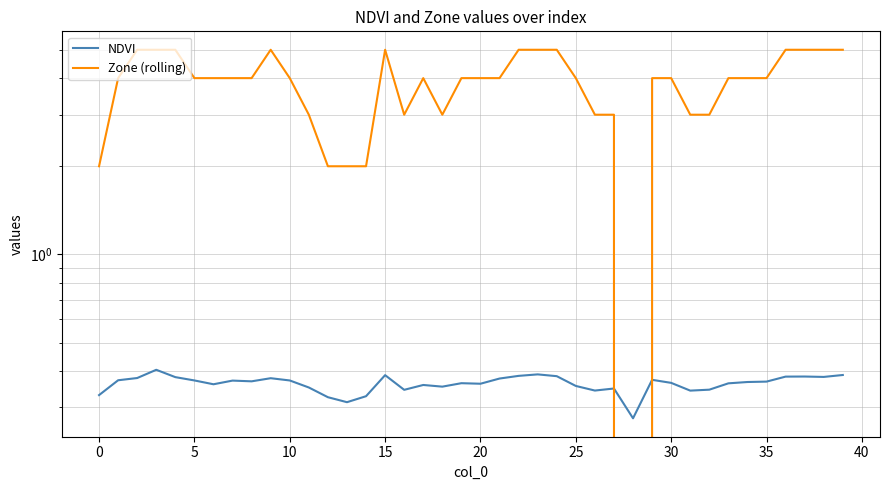

Is the value of NDVI at 39 greater than the value of Zone (rolling) at 29?

No